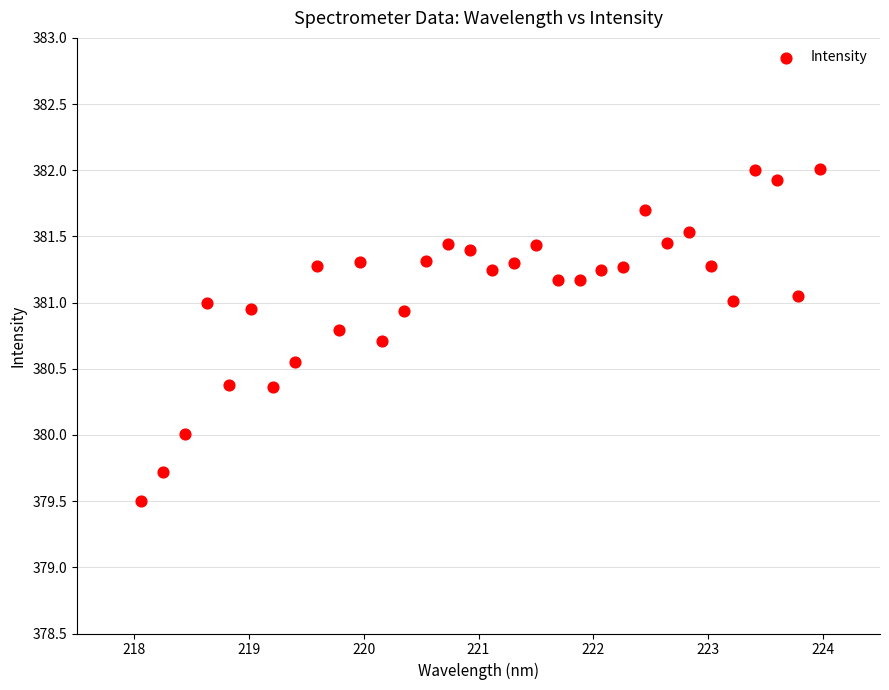

What is the range of Y values (max minus min)?

2.5